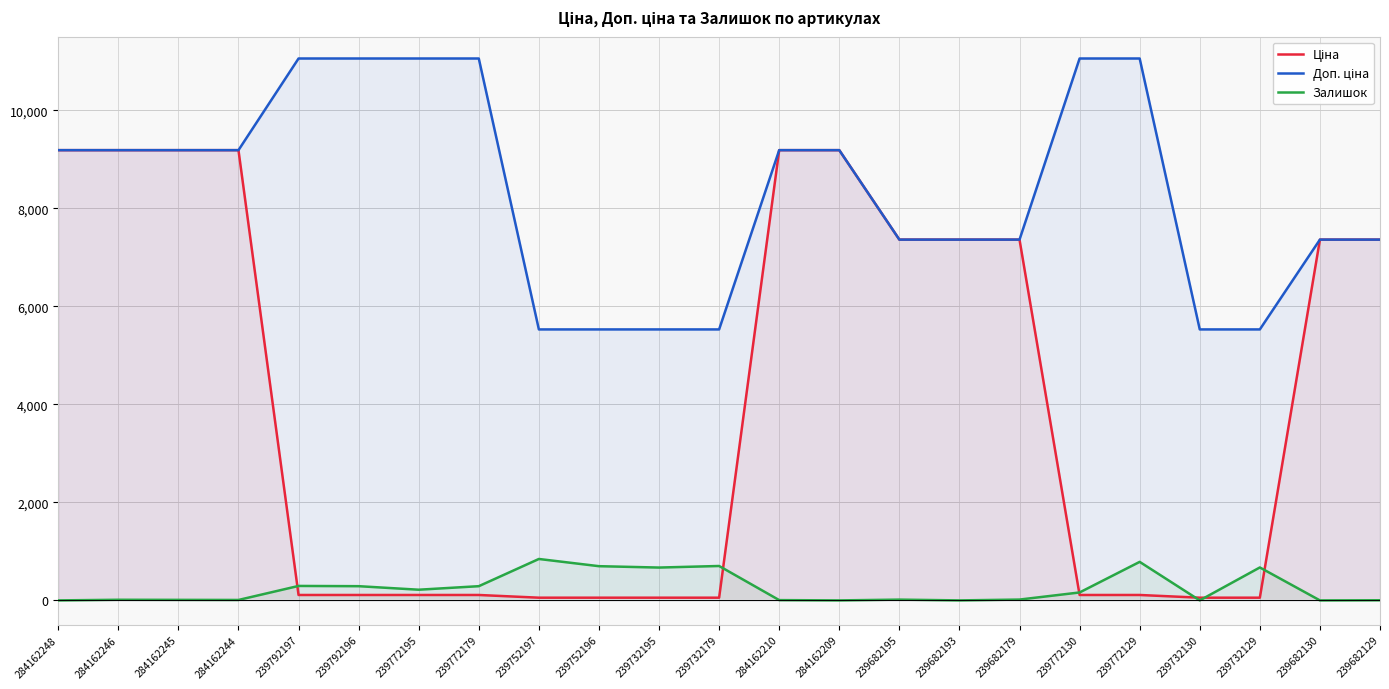

After their last crossing, which series has the higher values: Ціна or Залишок?

Ціна